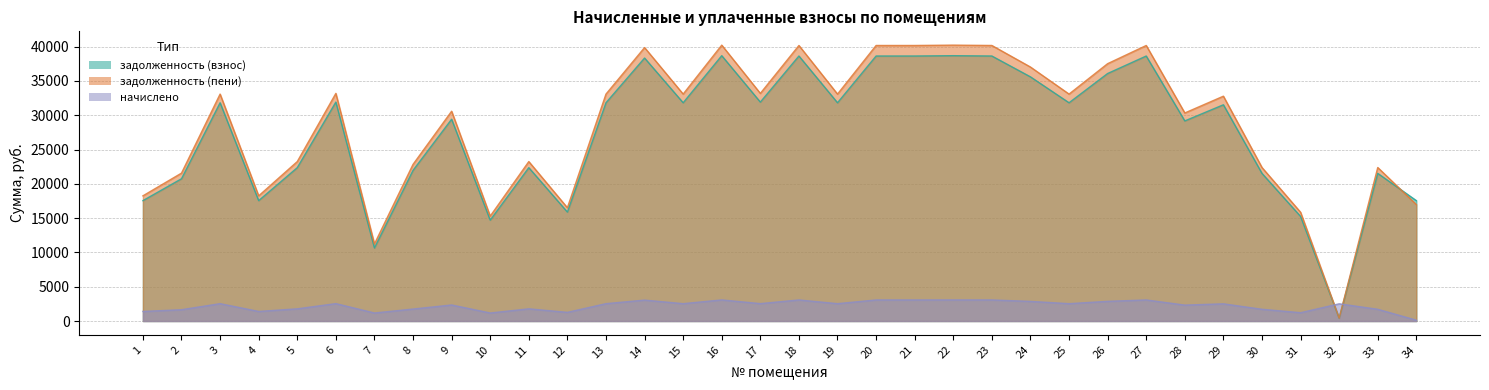

The value of задолженность (пени) at 30 is 4934.0. True or false?

False